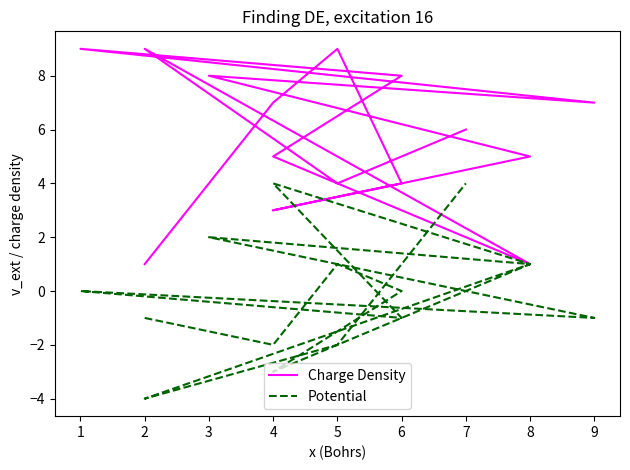

Which series has the largest total across all categories?

Charge Density